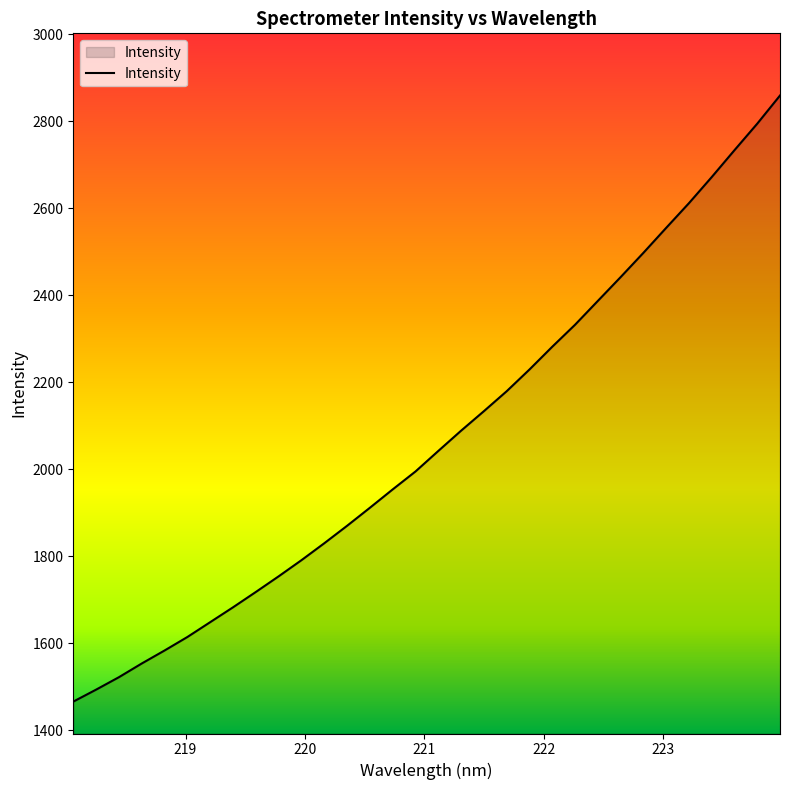

What is the maximum value shown in the chart?

2859.5